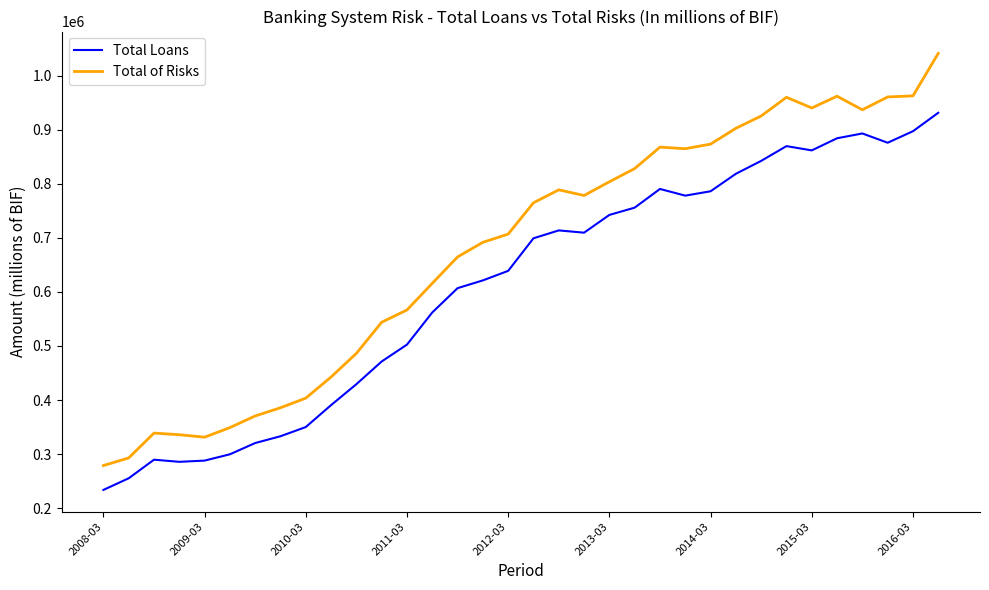

True or false: Total of Risks has more than 2 points higher than both neighbors.

True